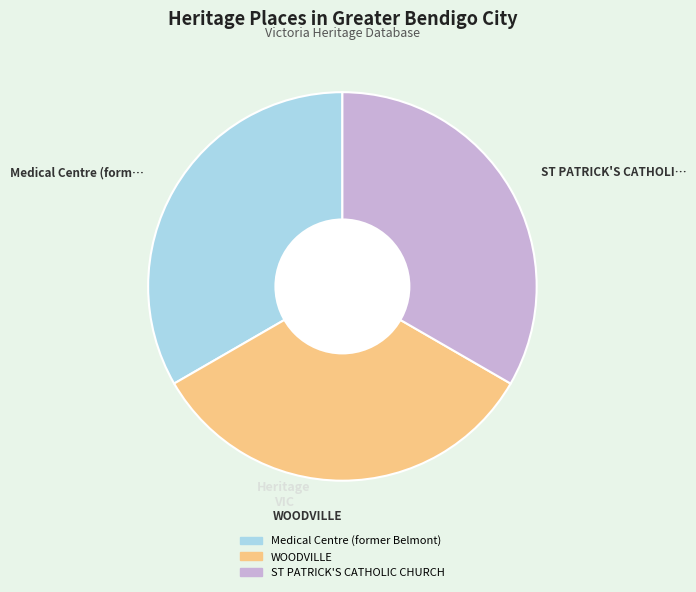

Is it true that Medical Centre (former Belmont) is 22% of the pie?

False